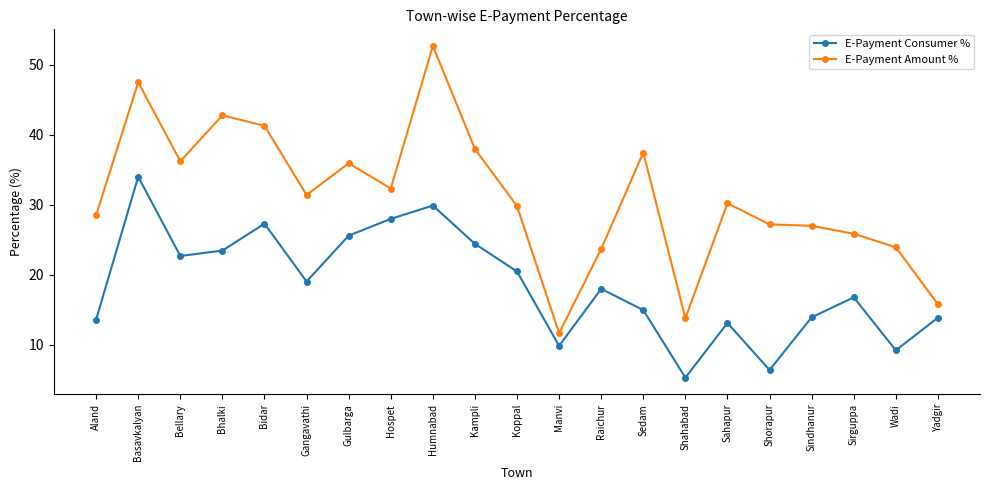

True or false: E-Payment Amount % and E-Payment Consumer % intersect in this chart.

False